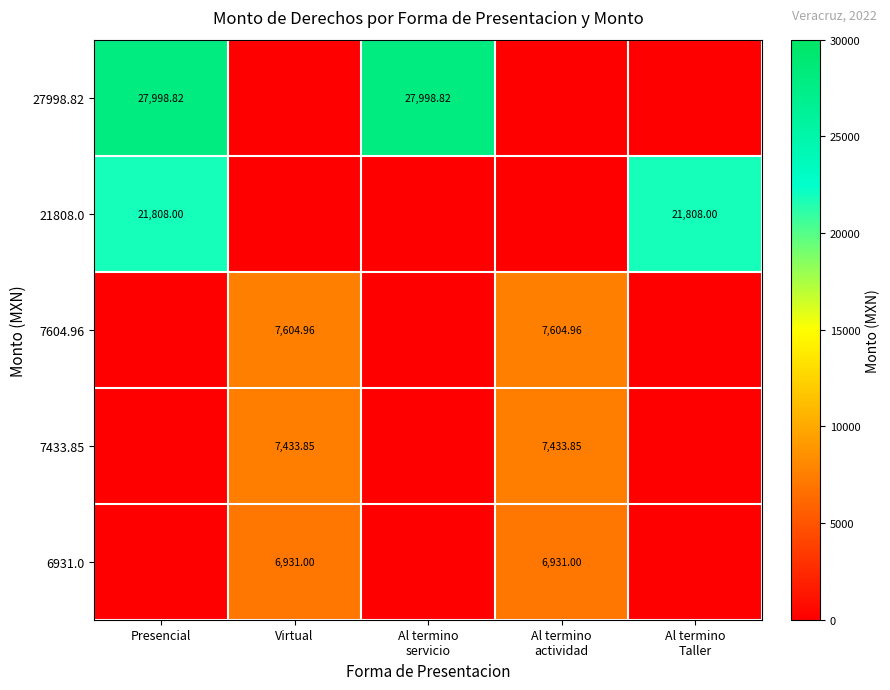

Which series has the widest spread of values?

27998.82